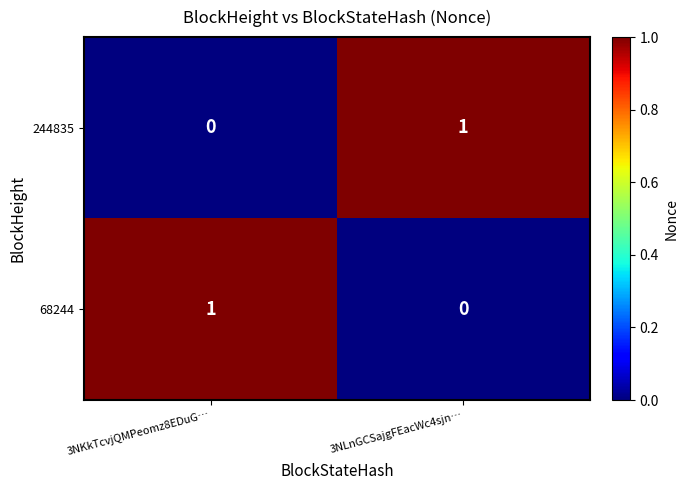

List the labels in order of 68244 value, largest first.

3NKkTcvjQMPeomz8EDuG…, 3NLnGCSajgFEacWc4sjn…